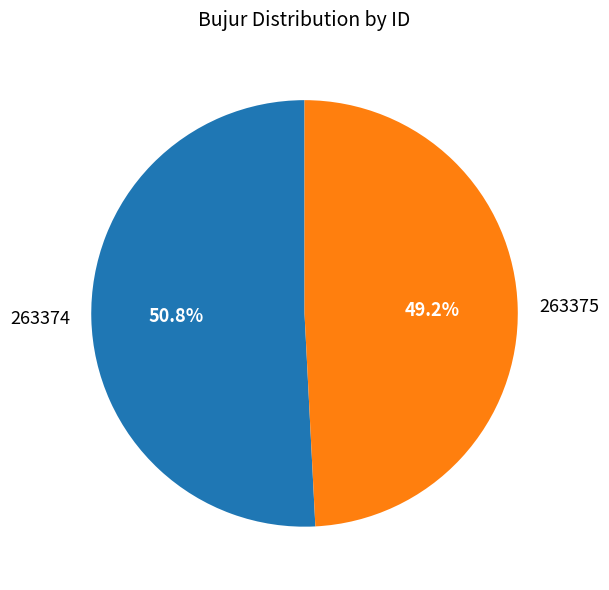

What percentage is NOT represented by 263375?

50.8%